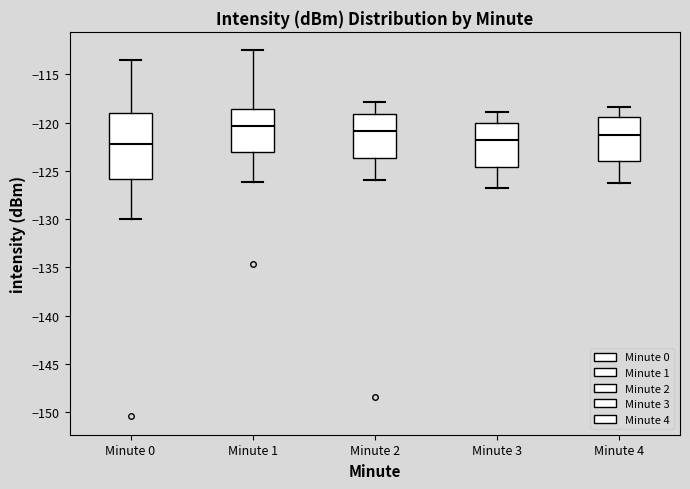

Which box is the tallest, from its lower edge to its upper edge?

Minute 0